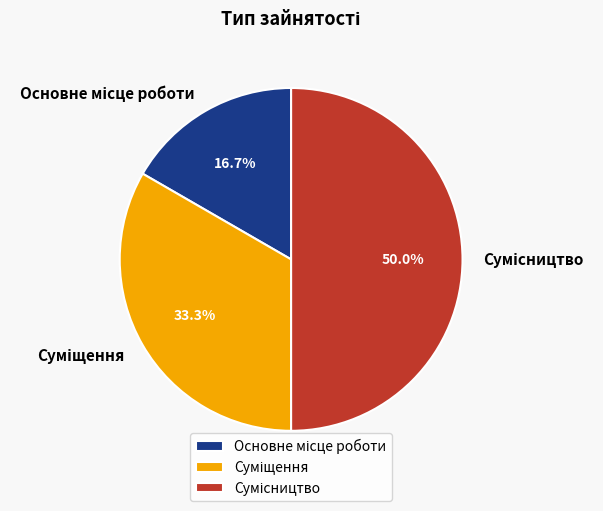

Count the number of slices in the pie.

3